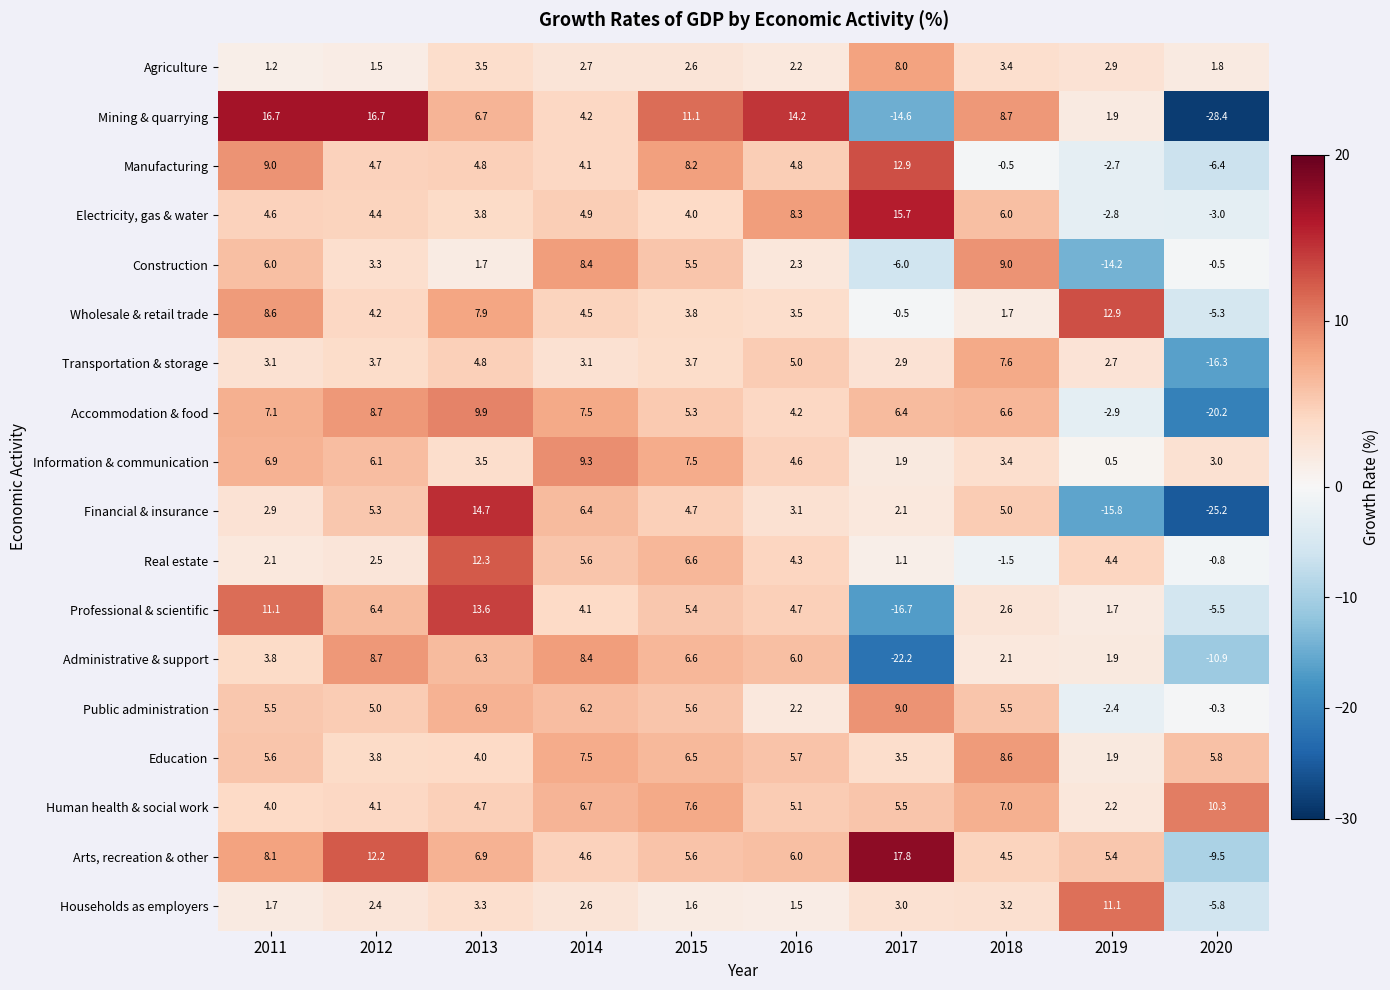

Is the value of Mining & quarrying at 2013 greater than the value of Information & communication at 2017?

Yes